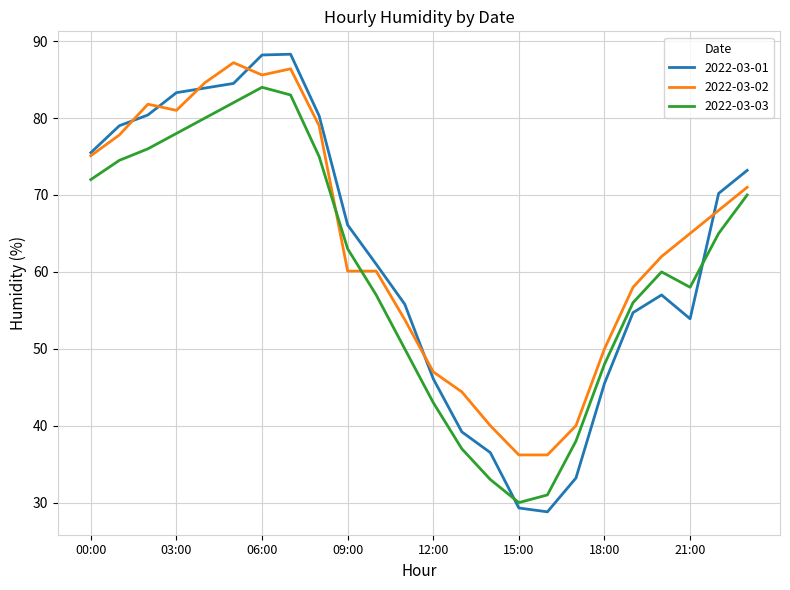

Which series has the largest range (max minus min)?

2022-03-01